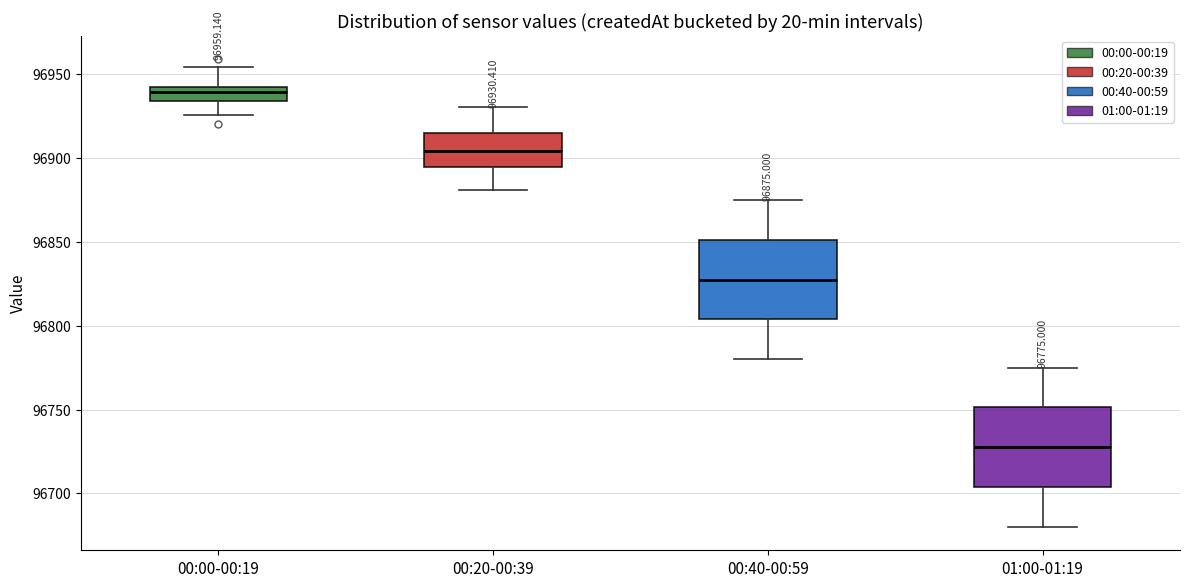

Which box's median line is the highest?

00:00-00:19